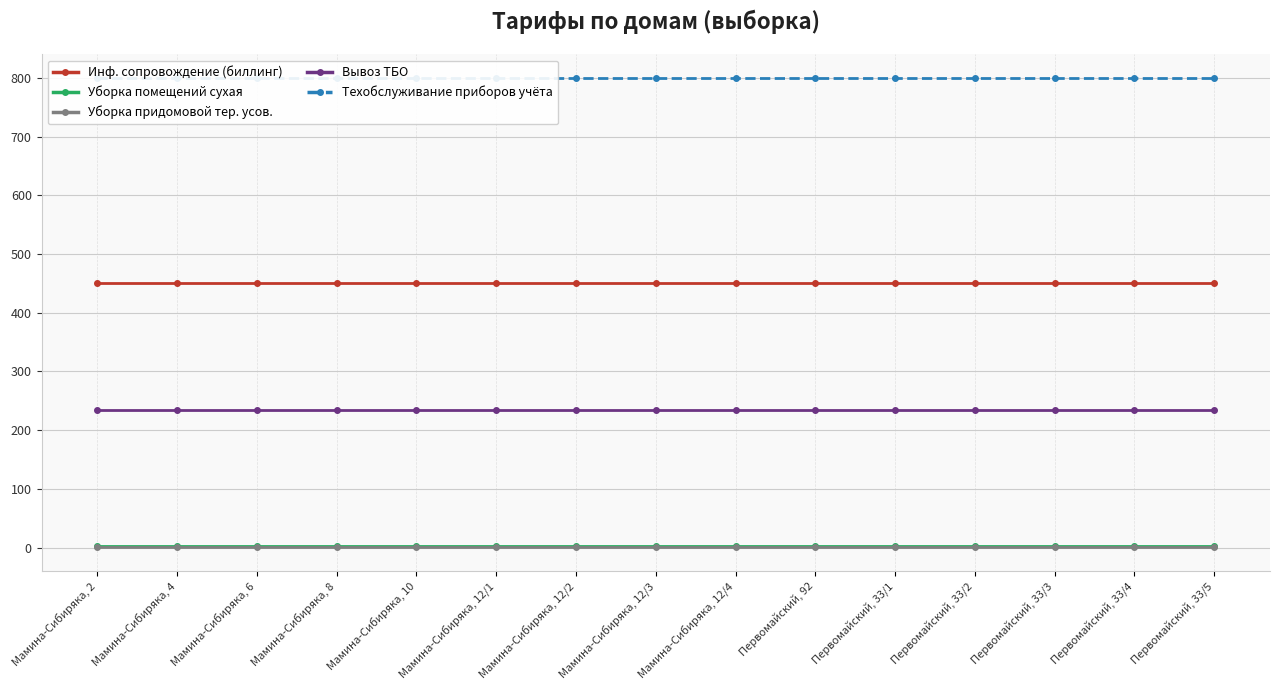

Is this an area chart (filled region under the line)?

No